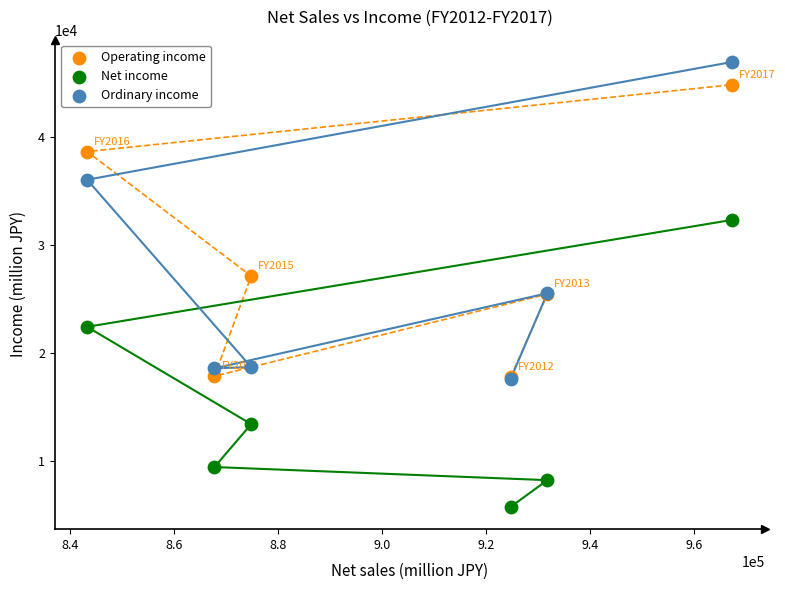

In the Operating income series, what Y value is closest to 31283?

27116